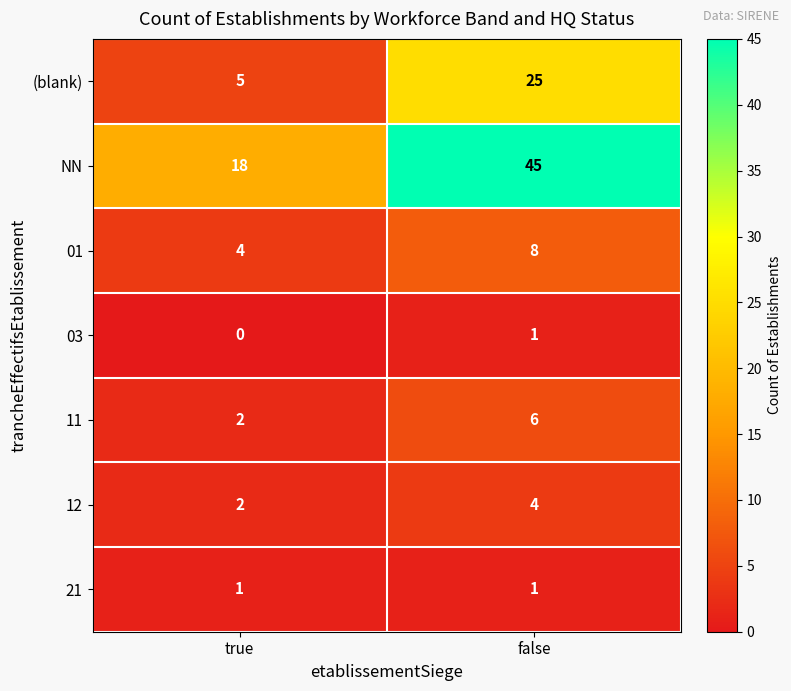

Between true and false, which series saw the biggest shift?

NN